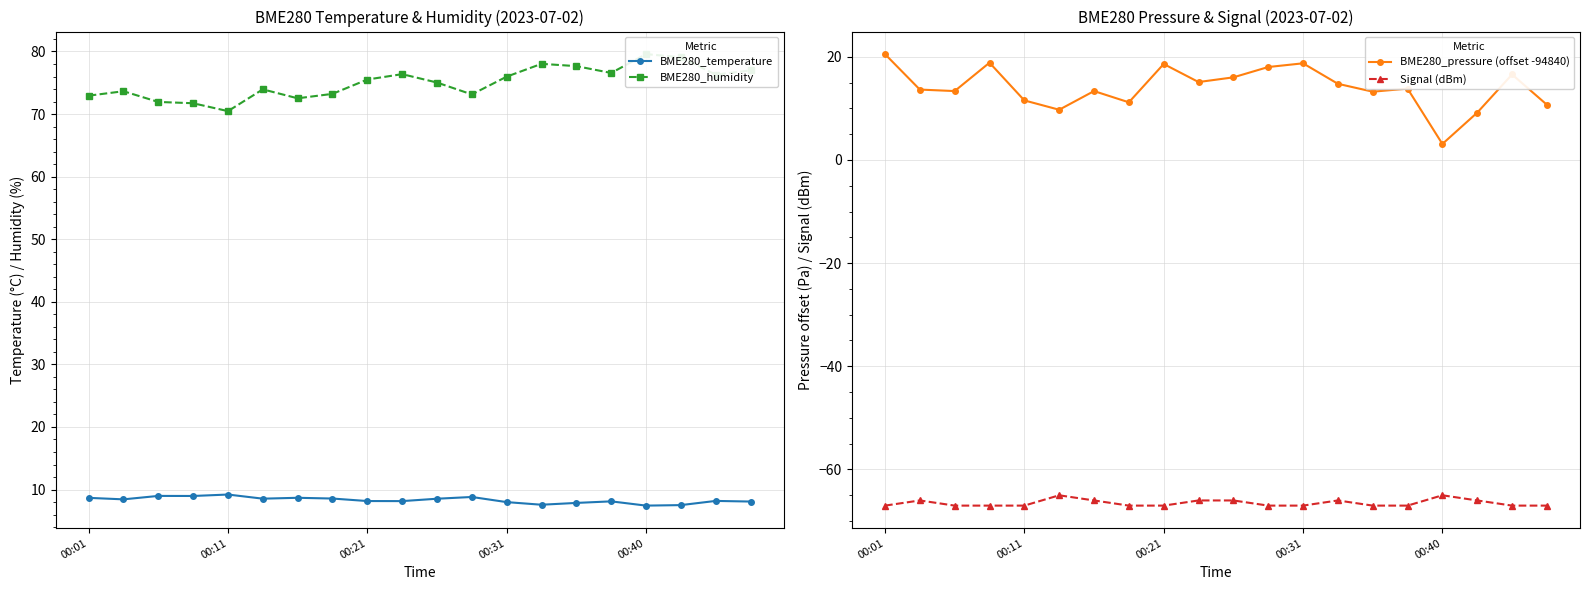

Which series changed the most between 15 and 17?

BME280_pressure (offset -94840)